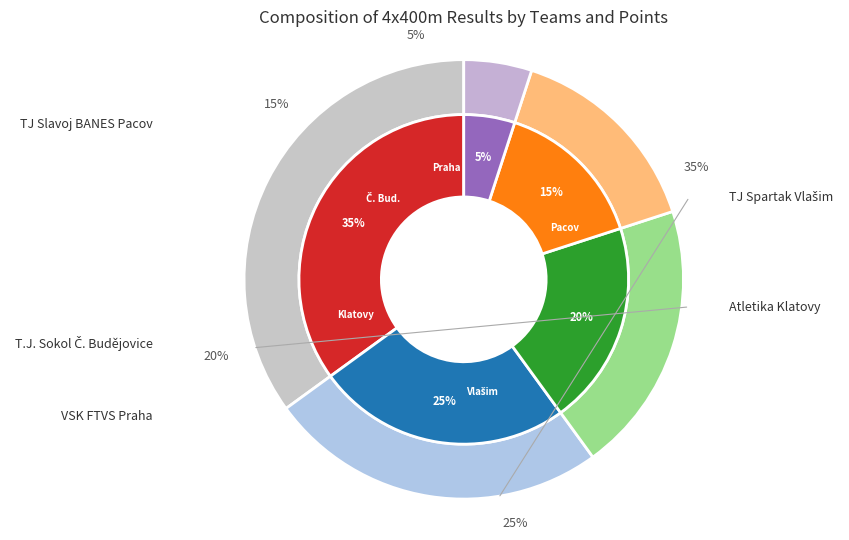

Combined, do Vaš, Kolář, Filip, Kocourek and Jebavý, Kouba, Novák, Vodička account for over 50%?

No